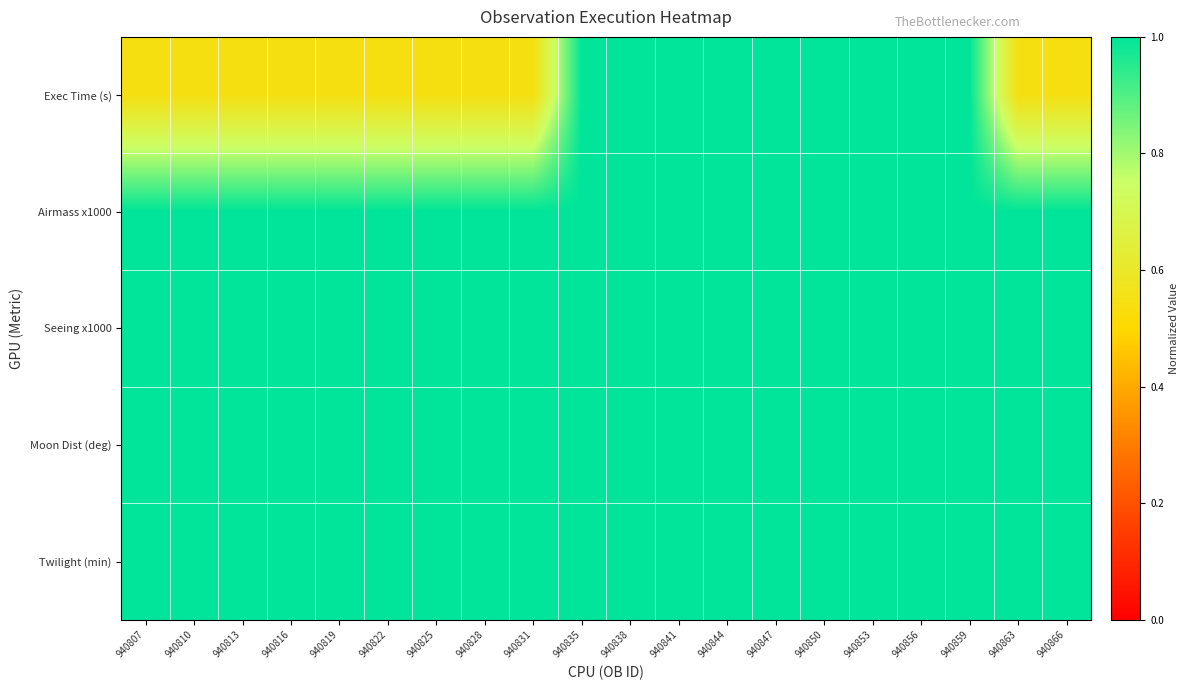

At how many categories does at least one series exceed 0?

20